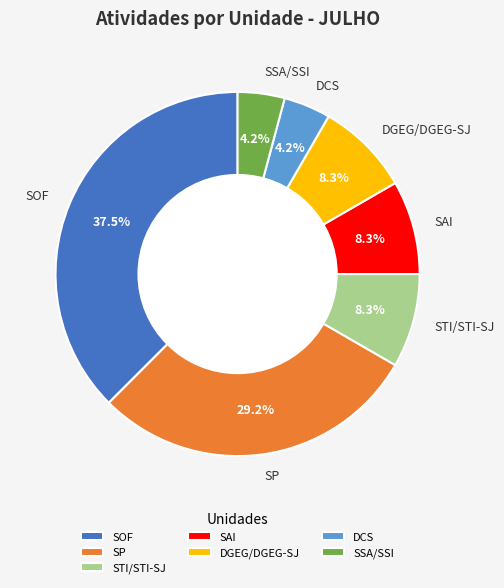

What is the largest slice in the pie chart?

SOF